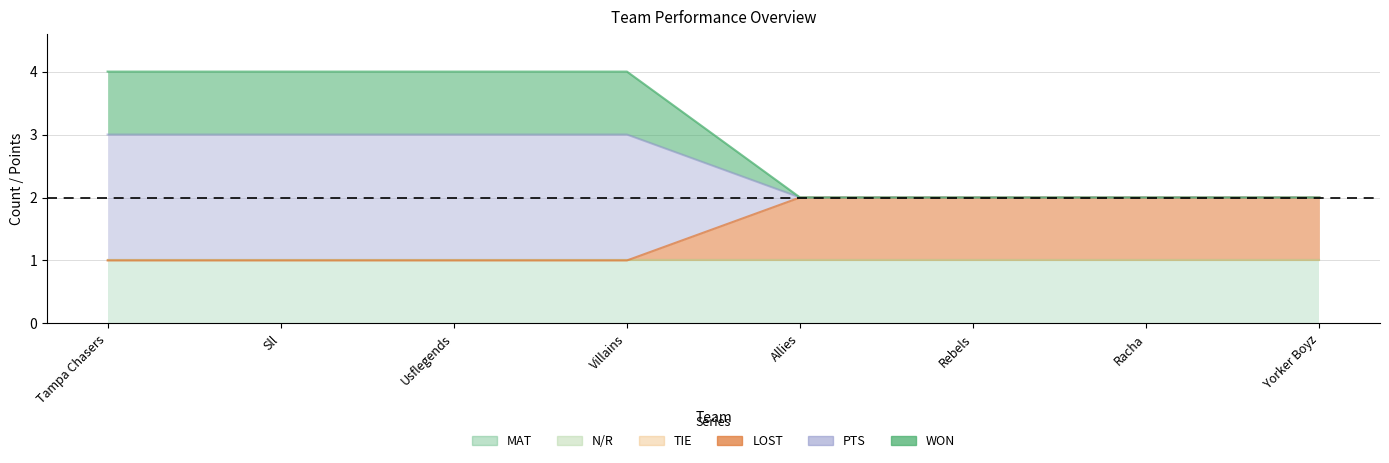

What is the total value across all series at Usflegends?

8